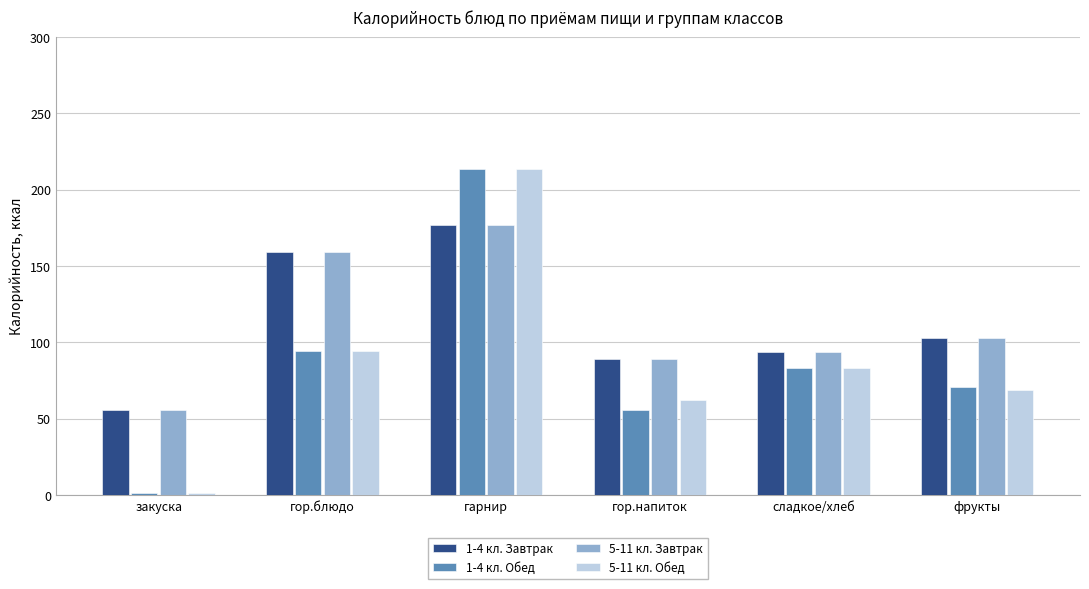

What is the difference between the highest and lowest values at гарнир?

36.7